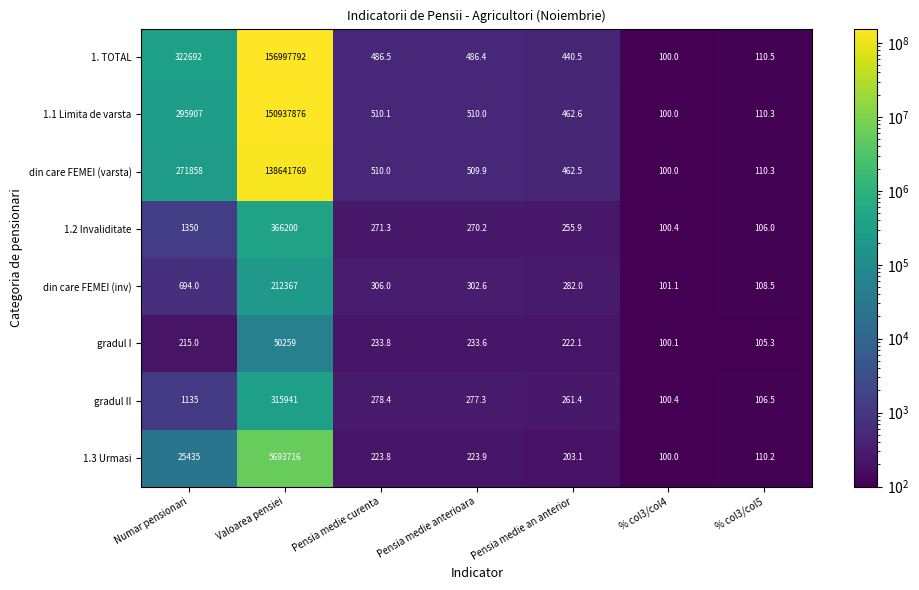

At which label is 1.1 Limita de varsta closest to 75468988?

Numar pensionari